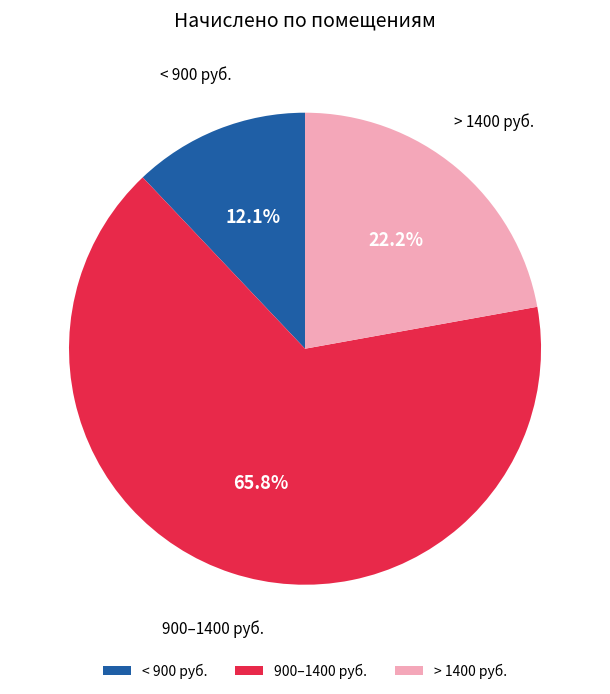

Combined, what portion of the pie is 900–1400 руб. and < 900 руб.?

77.8%